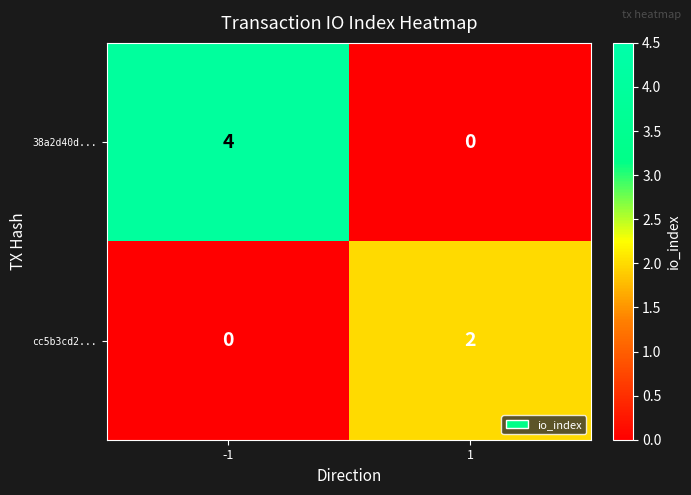

True or false: cc5b3cd2... has a value of 0 at -1.

True